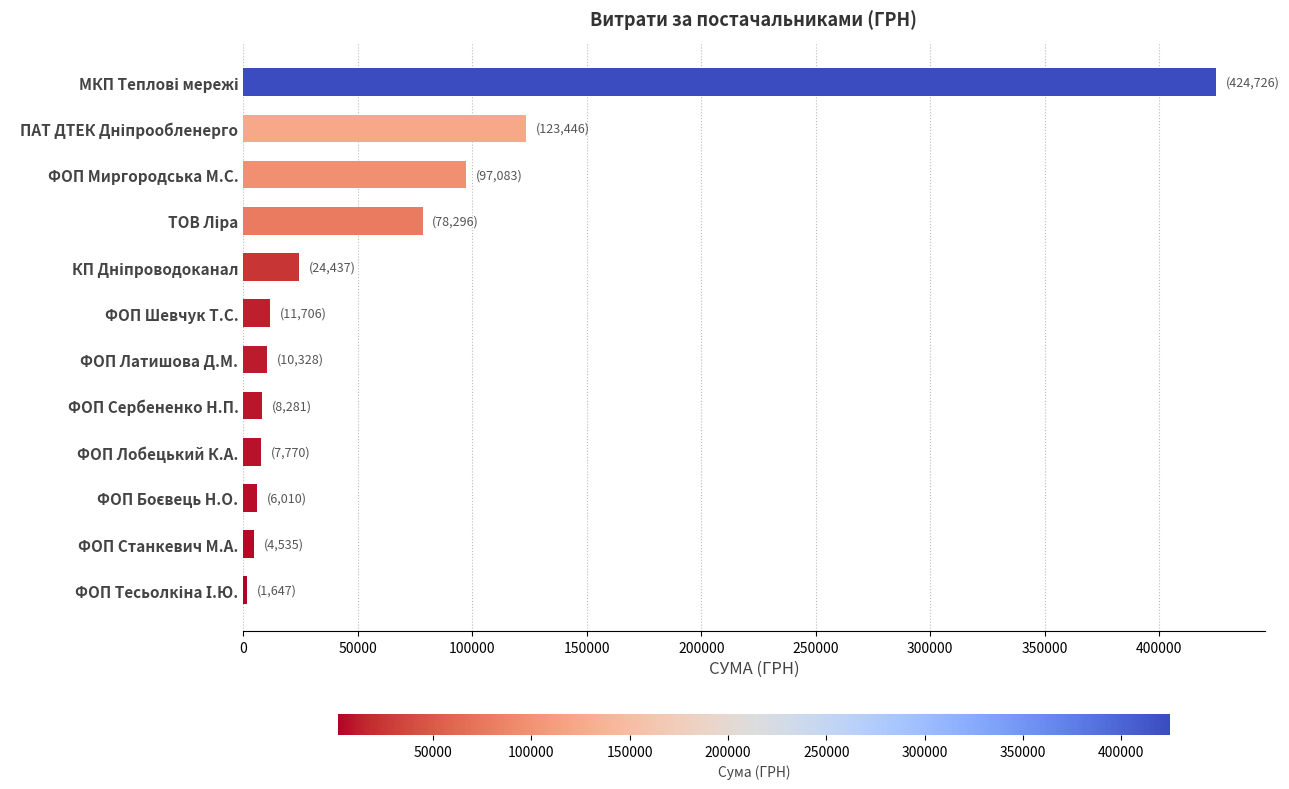

How many data points does each series have?

12